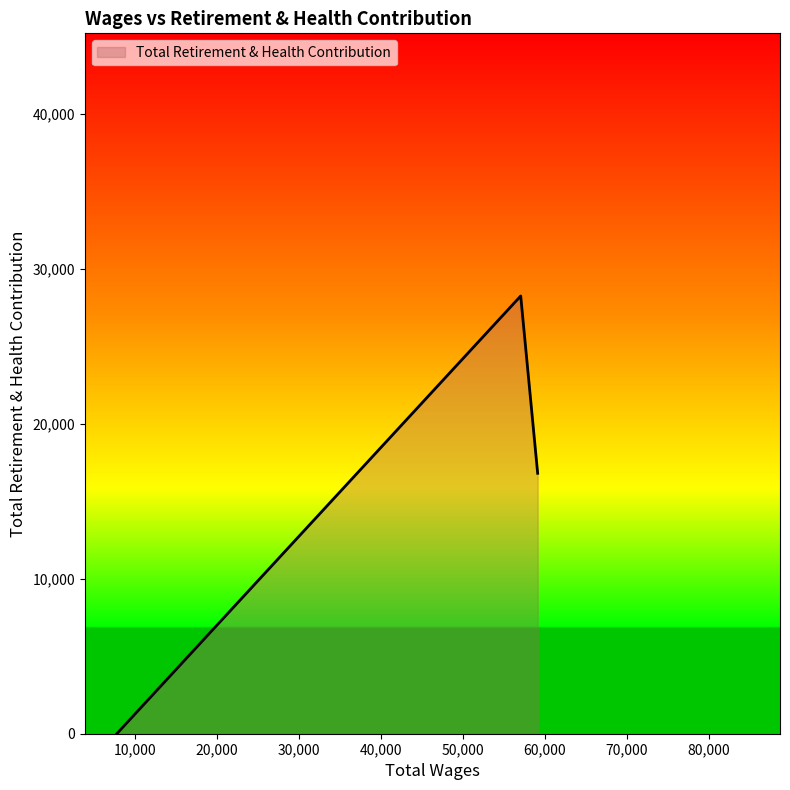

What is the difference between the maximum and second lowest values?

11444